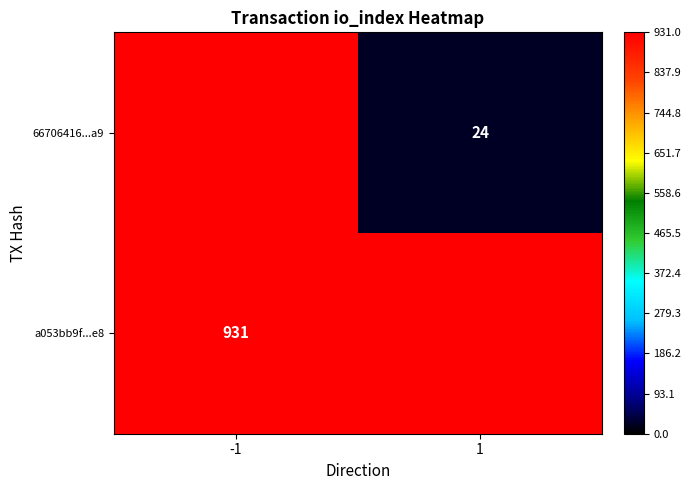

The value of a053bb9f...e8 at -1 is 1519. True or false?

False